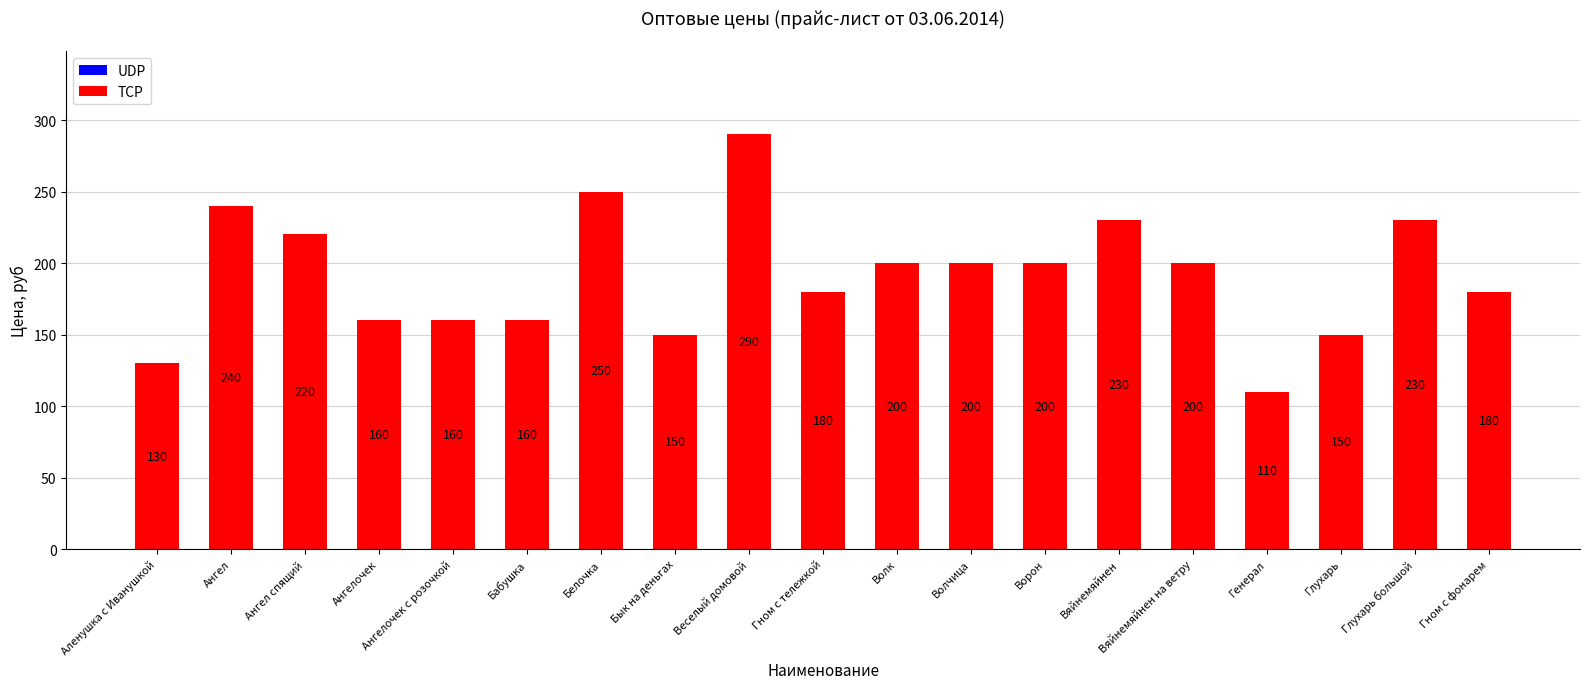

What is the change in value from Гном с тележкой to Глухарь большой?

+50